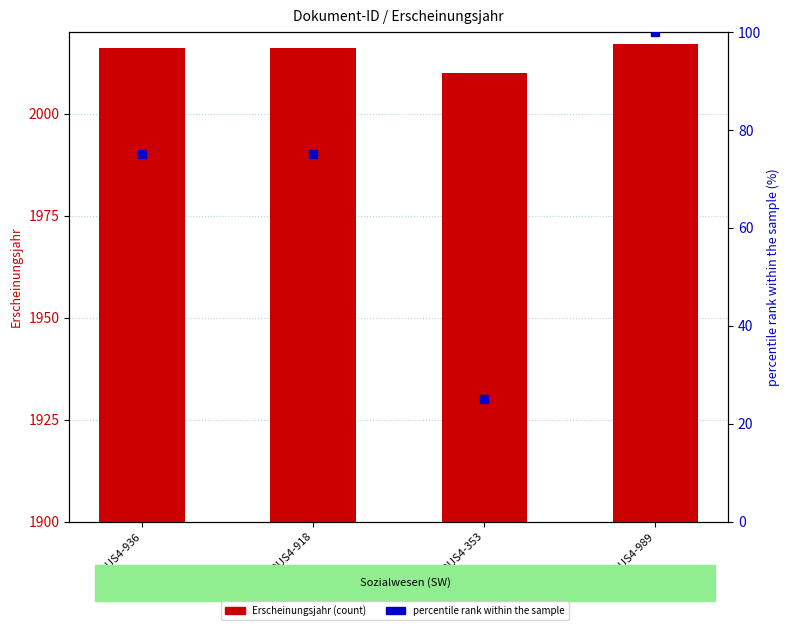

At how many categories does at least one series exceed 1263?

4